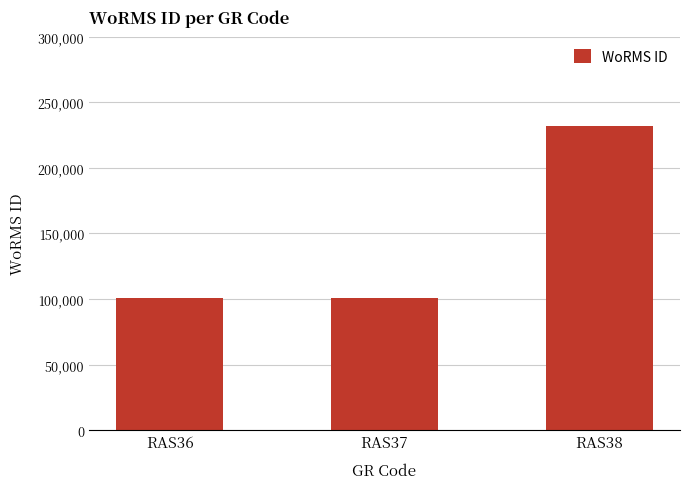

What is the change in value from RAS36 to RAS38?

+131055